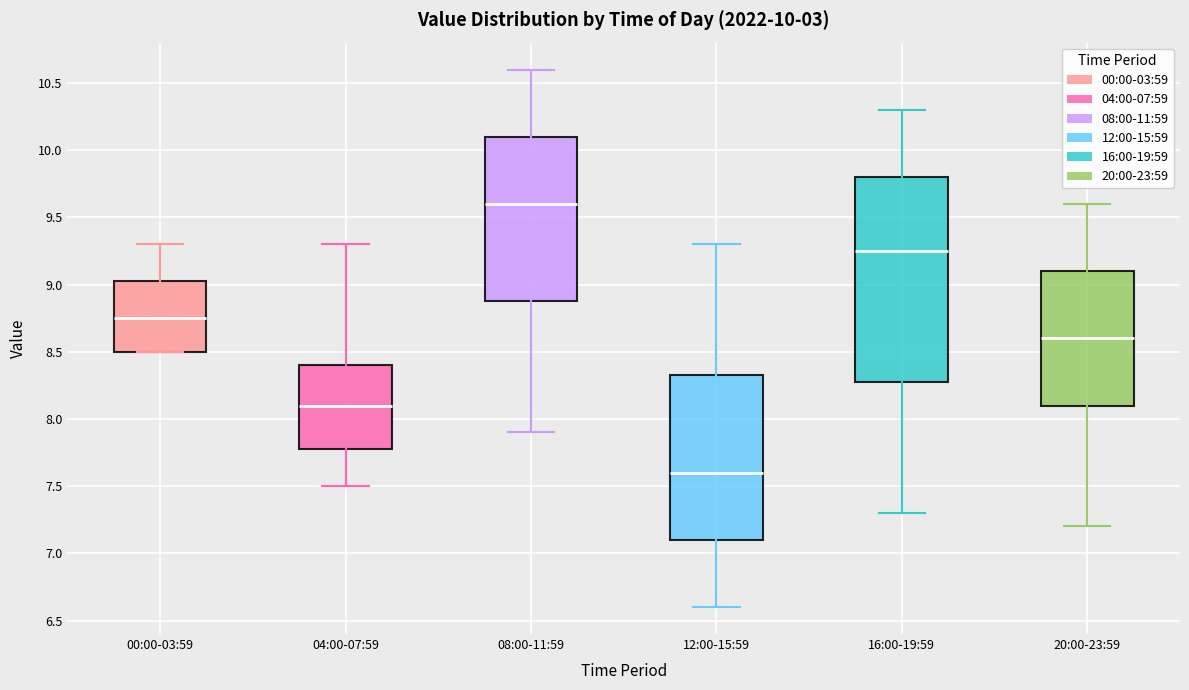

Which box's median line is the lowest?

12:00-15:59